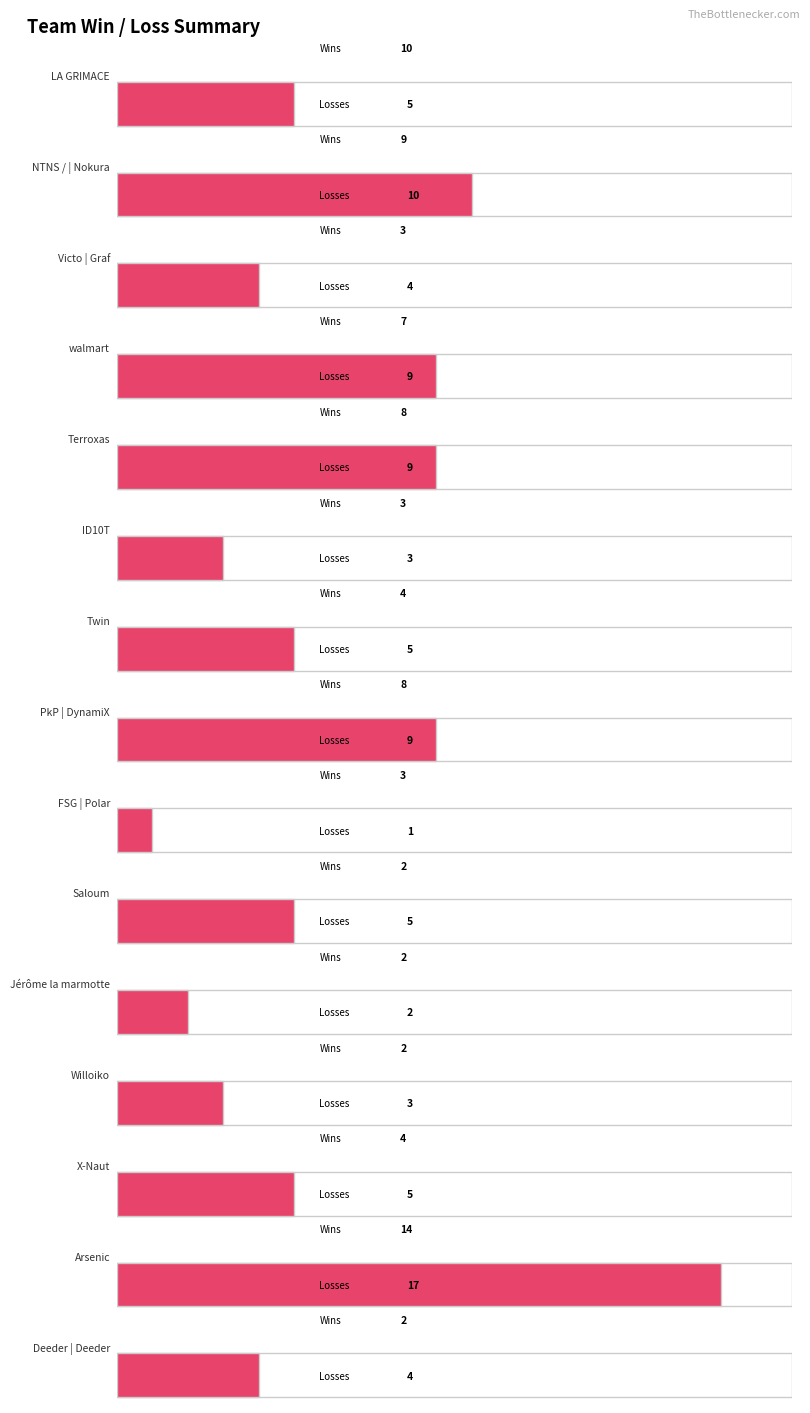

What are all the series names shown in the legend?

Wins, Losses